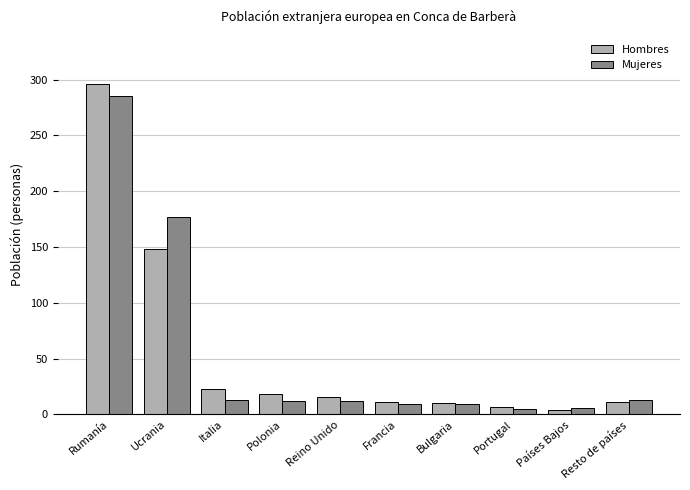

What is the difference between the maximum and minimum values in the Hombres series?

292